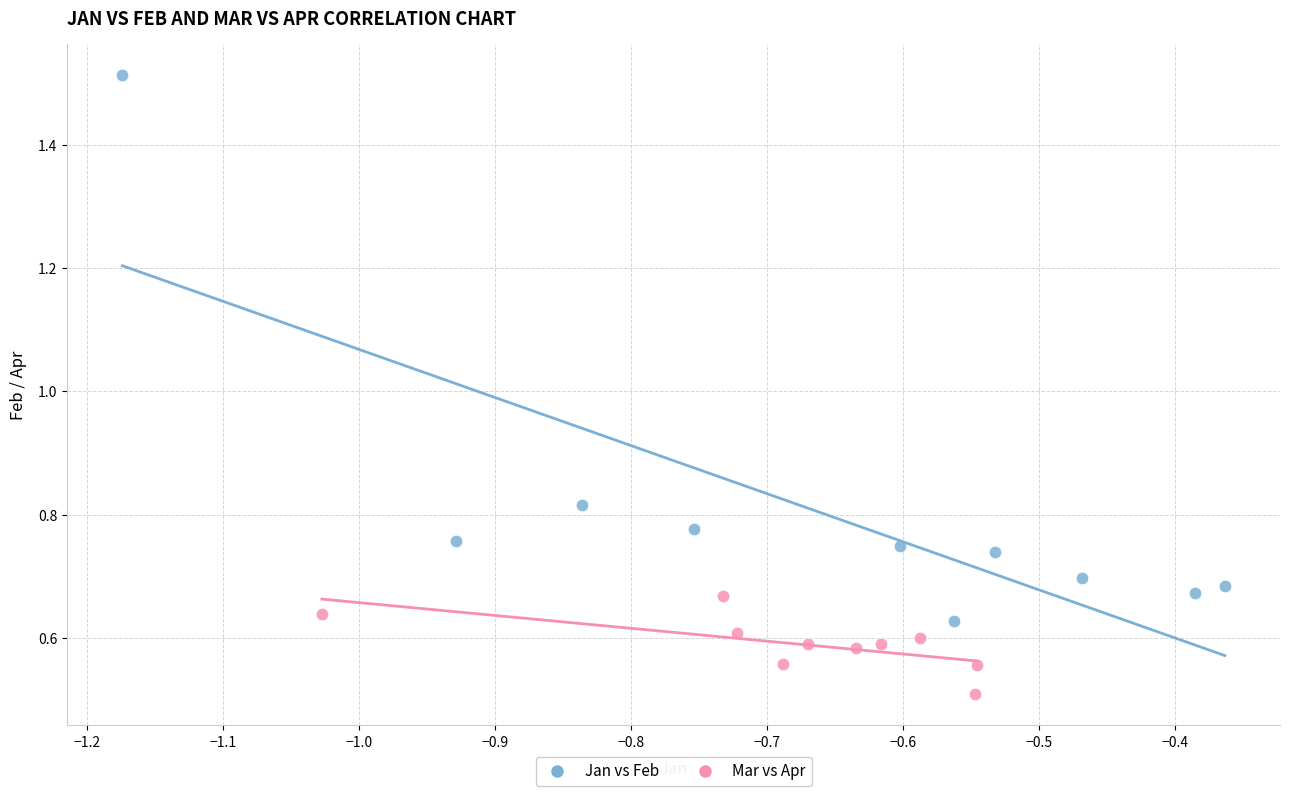

Which series has the largest Y range (max minus min)?

Jan vs Feb